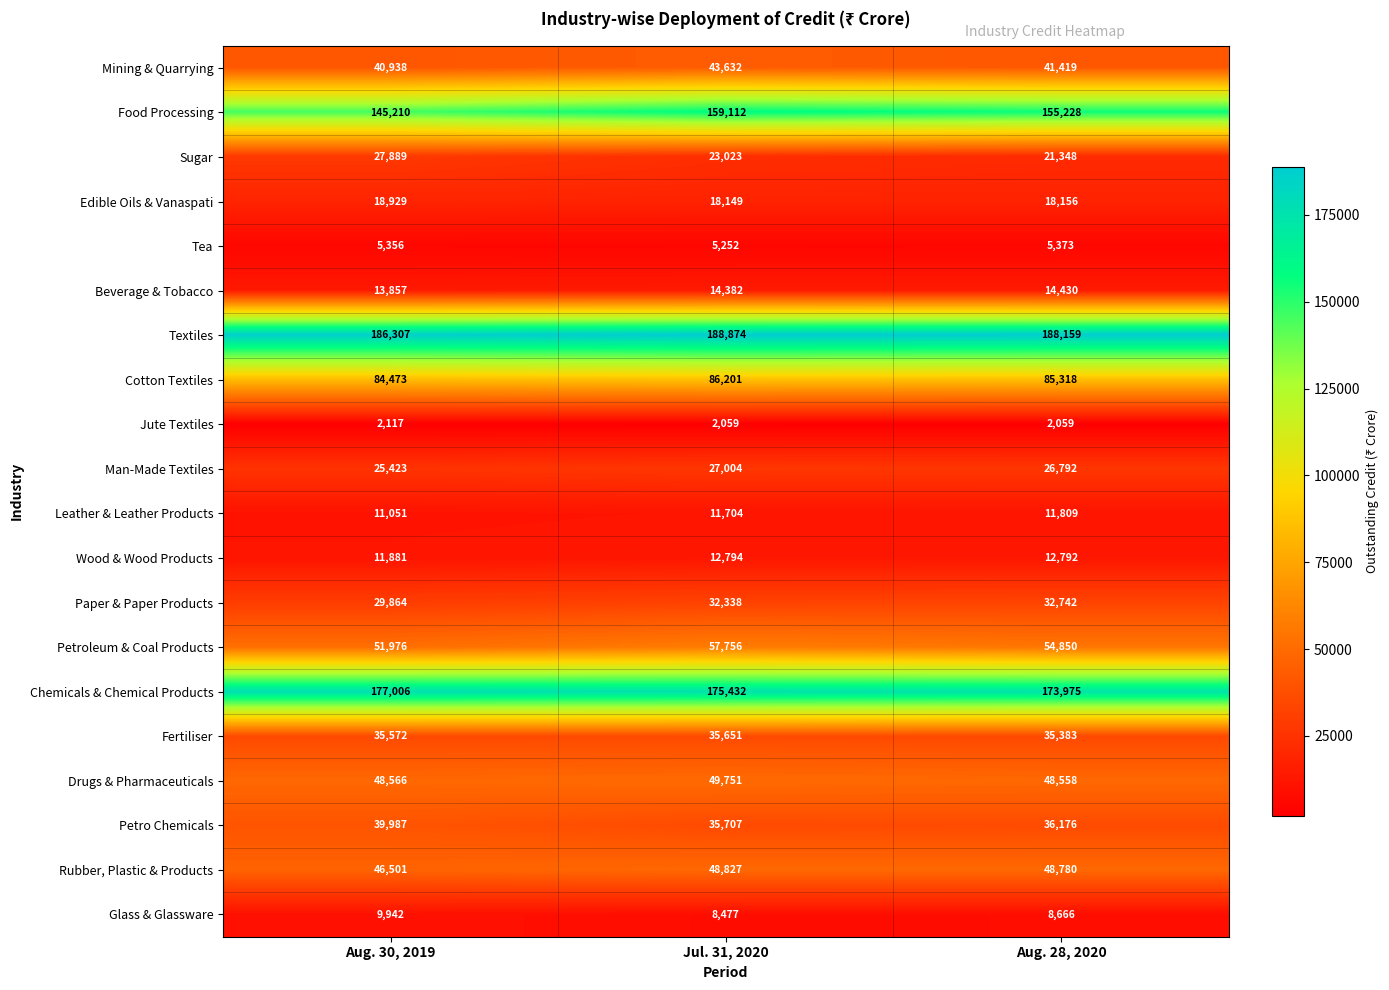

Count the Paper & Paper Products values in the range 29864 to 32742.

3